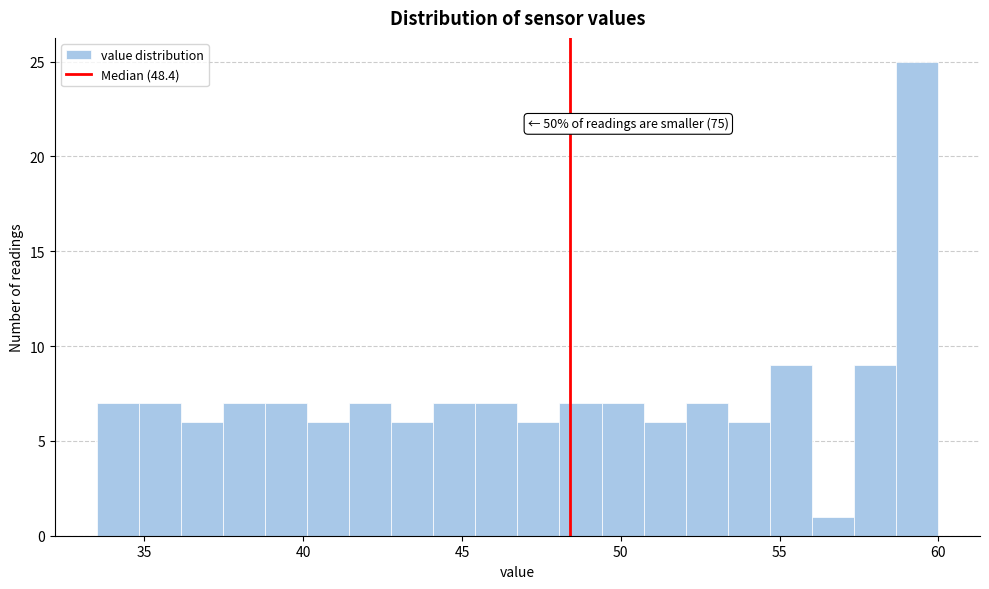

Around what value on the x-axis is the tallest bar? Give the approximate position of its centre, as read against the axis.

59.5